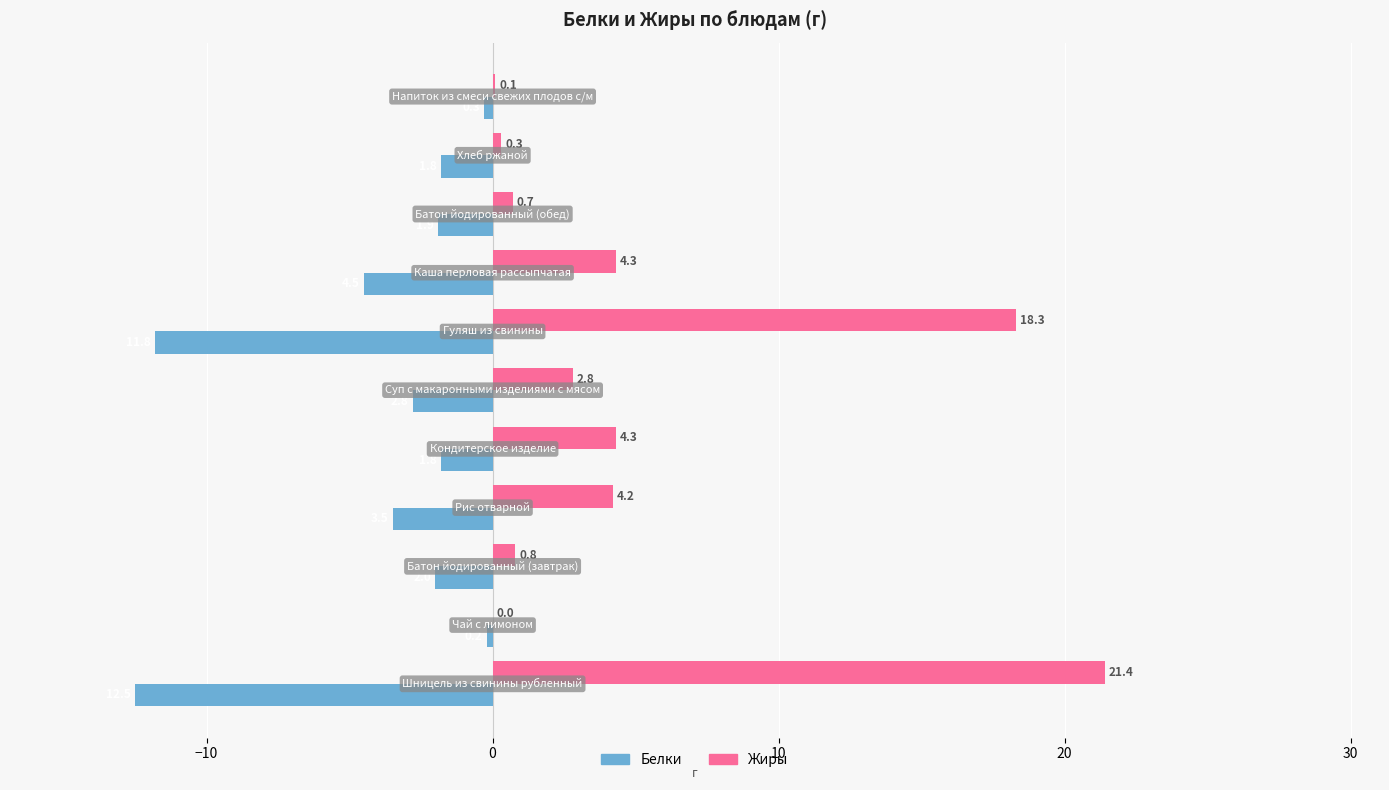

Which series has the largest total across all categories?

Жиры